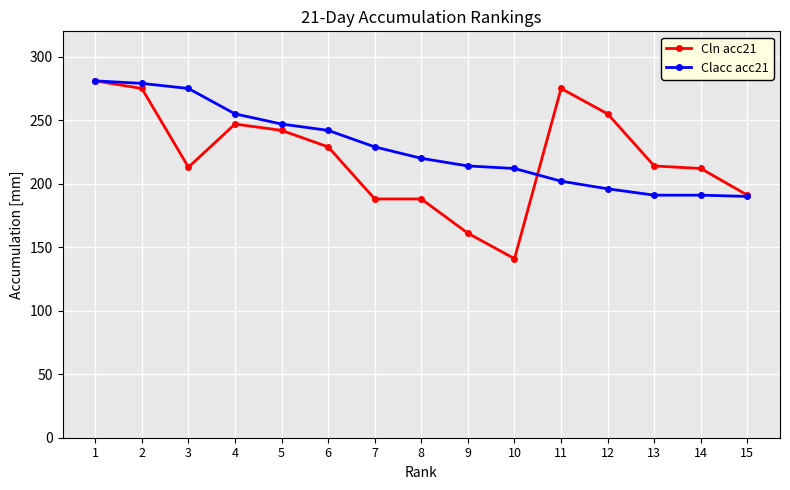

The Clacc acc21 series shows 55 at 13. True or false?

False